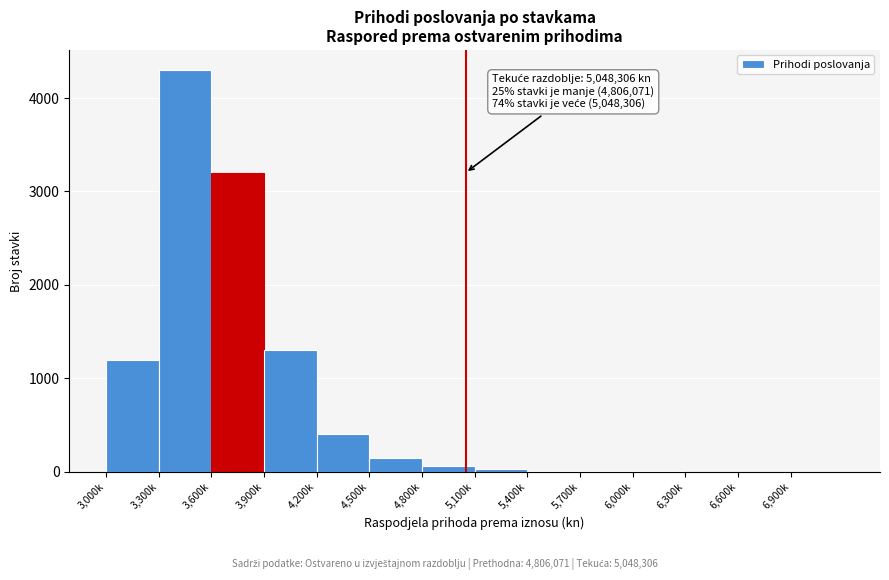

Where is the data nearest to the value 2150?

3,900k